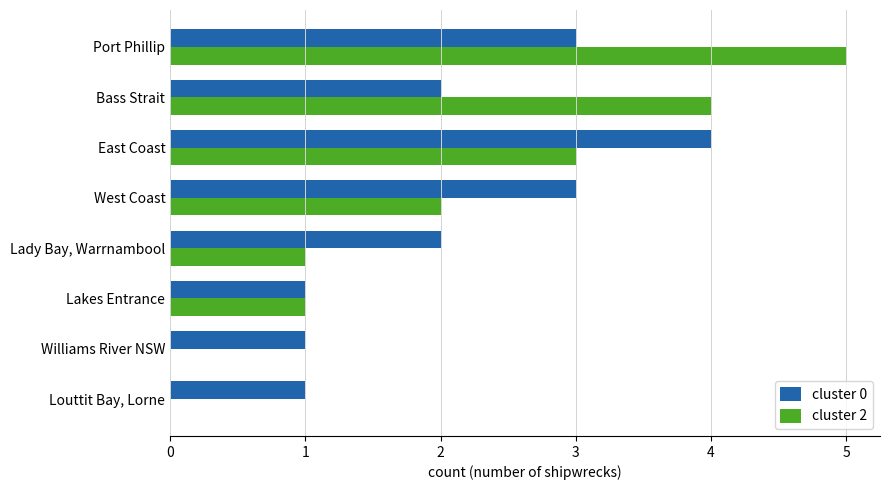

Which series changed the most between East Coast and Lakes Entrance?

cluster 0